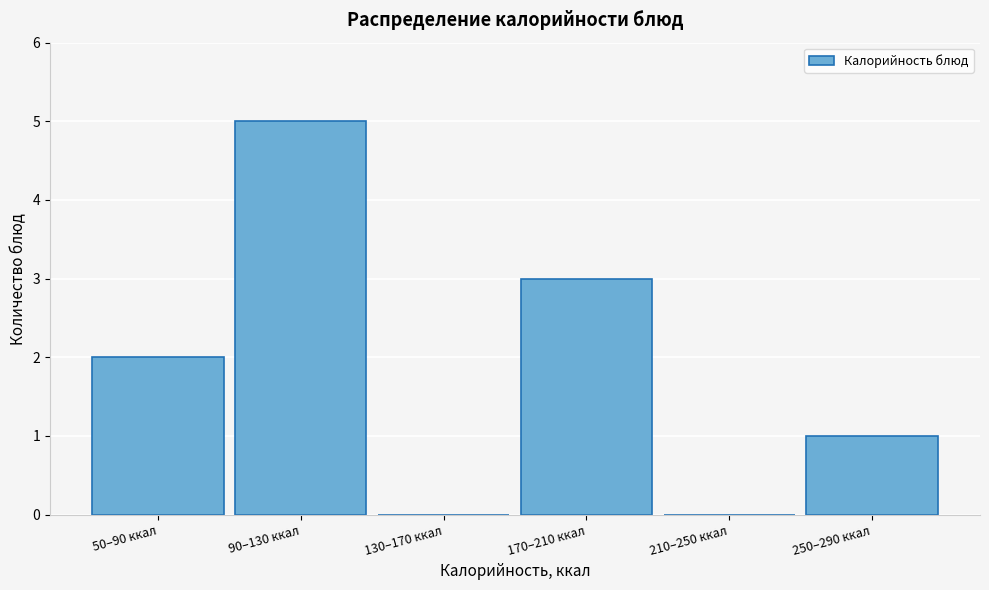

Reading left to right, transcribe all the data shown in this chart.

50–90 ккал=2	90–130 ккал=5	130–170 ккал=0	170–210 ккал=3	210–250 ккал=0	250–290 ккал=1